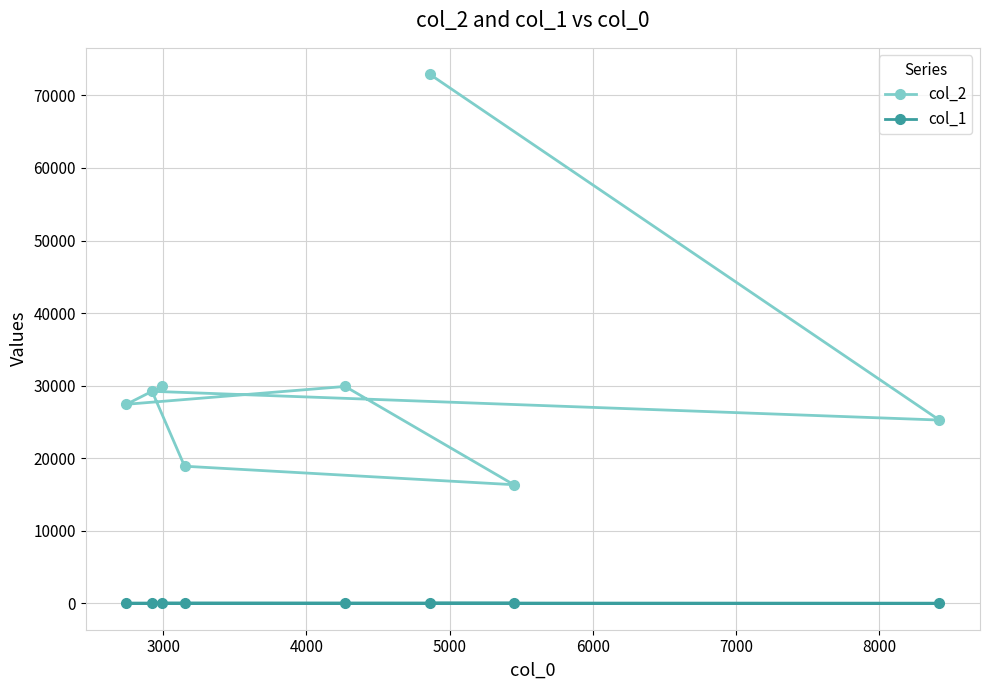

What is the greatest value displayed?

72915